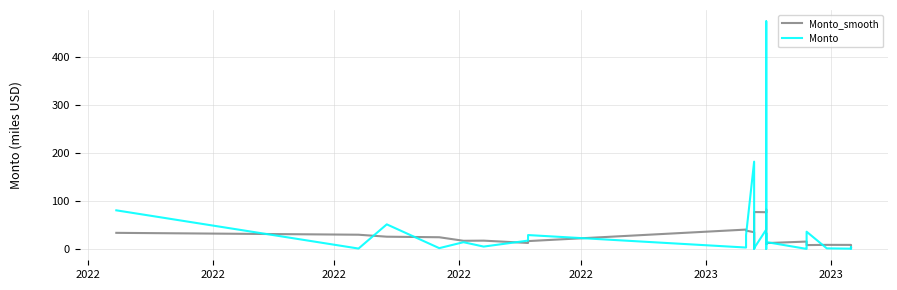

What is the maximum value for Monto?

474.2